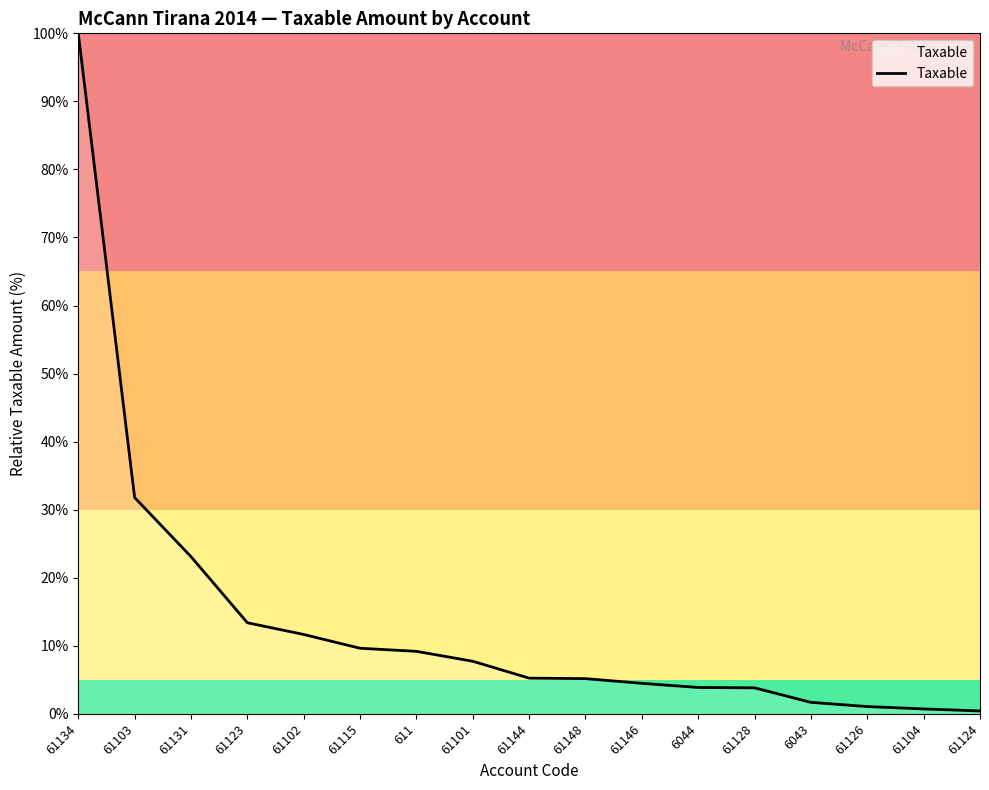

Where is the data nearest to the value 50?

61103